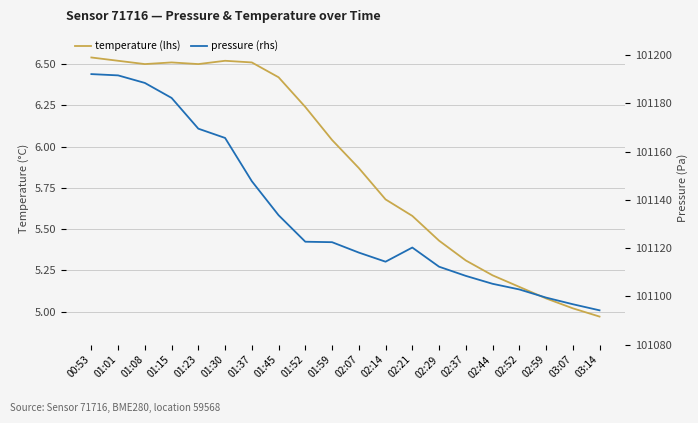

What is the label of the 7th point from the right?

02:29